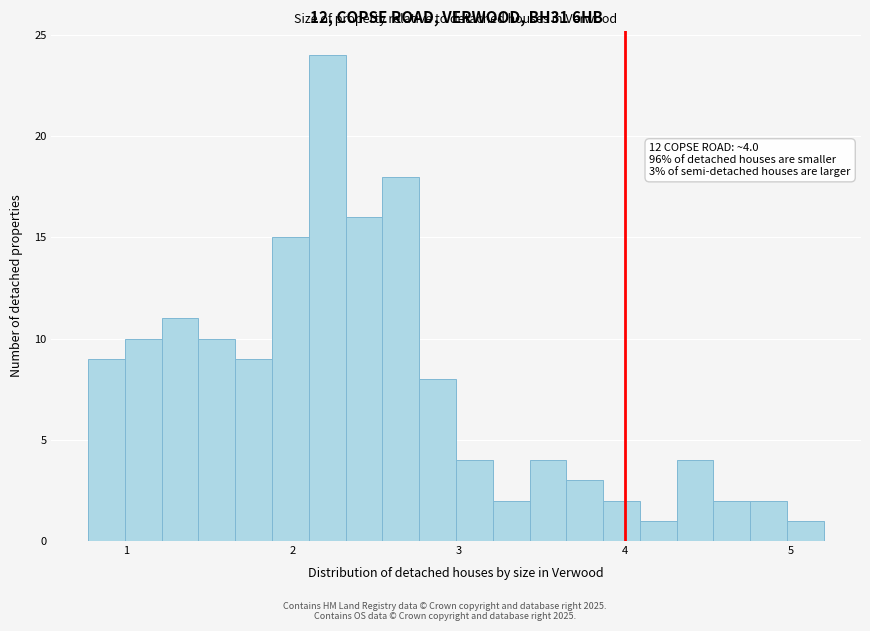

Read against the x-axis, roughly where is the centre of the tallest bar?

2.2